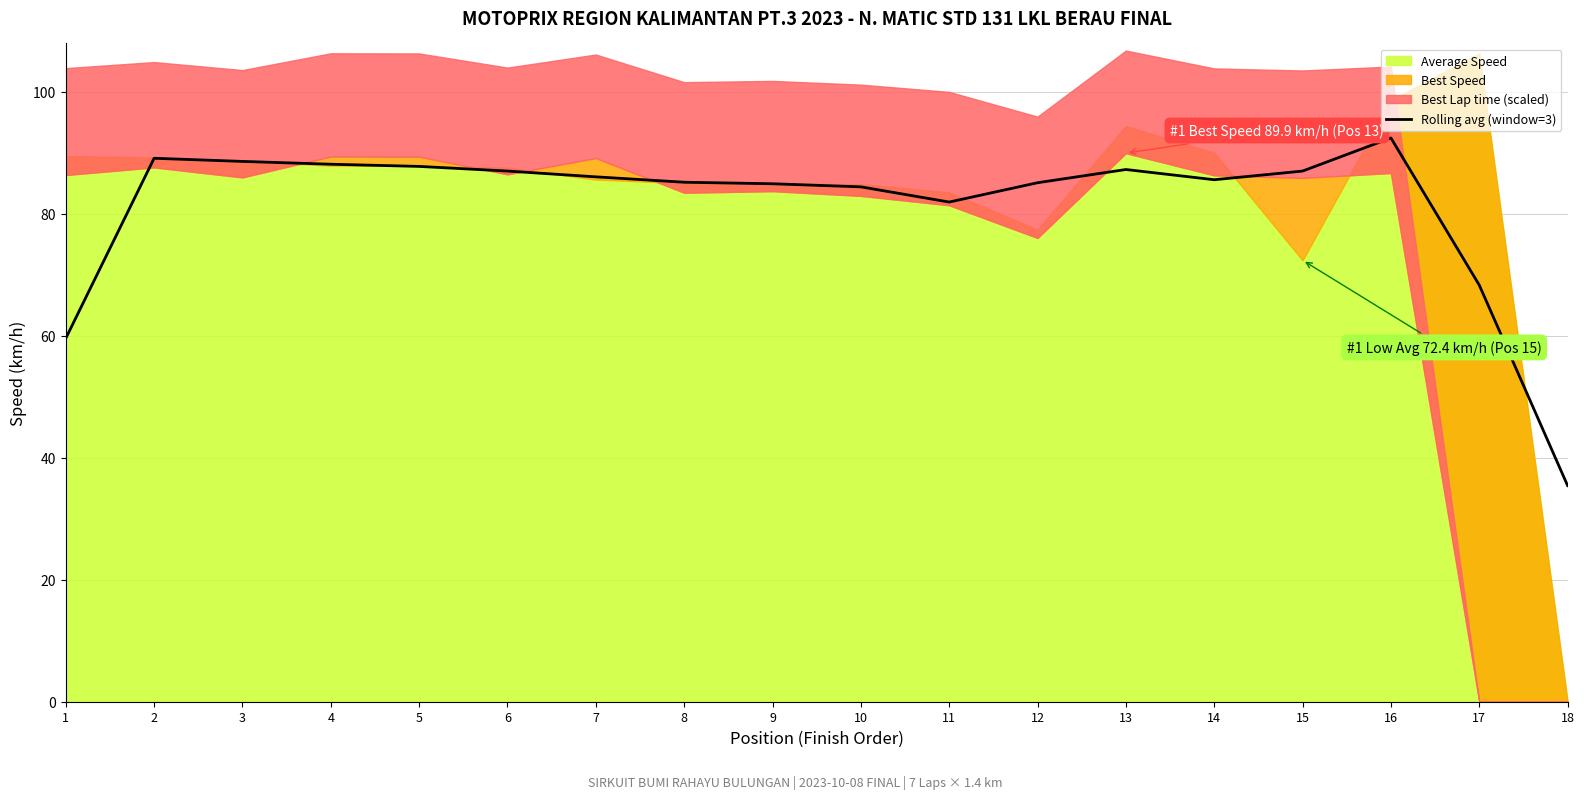

How many categories are shown in the chart?

18